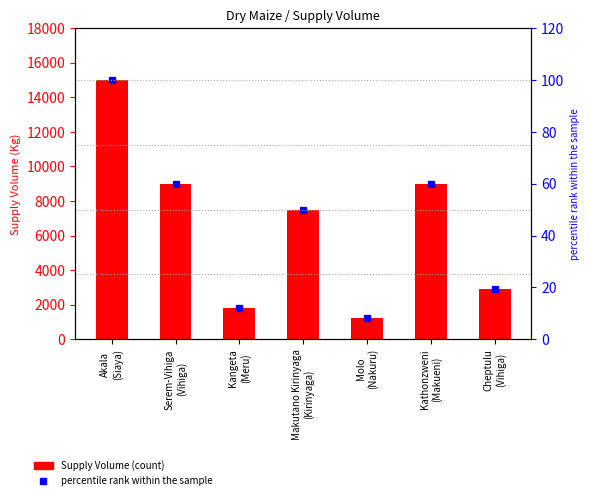

Is the value of % rank within sample at Kathonzweni
(Makueni) greater than the value of Supply Volume at Serem-Vihiga
(Vihiga)?

No